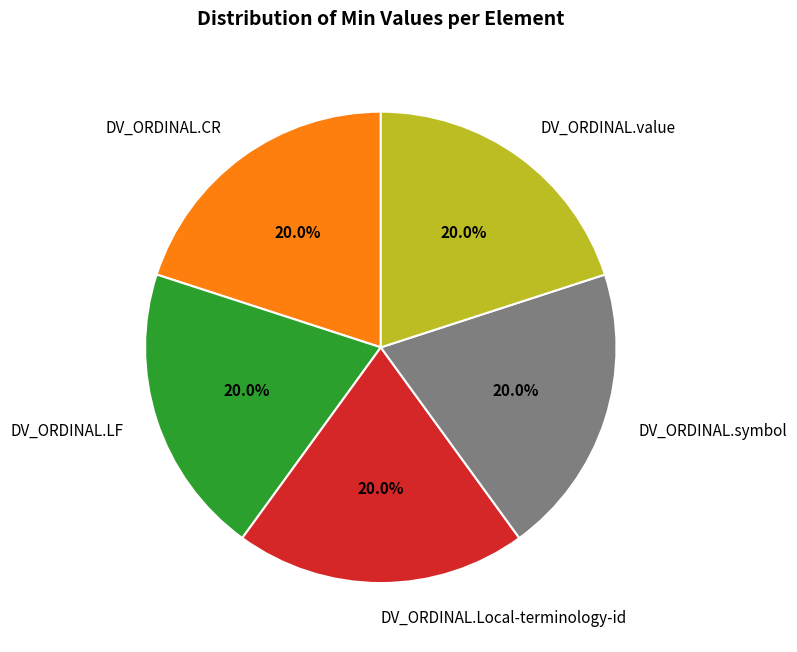

How many slices are in this pie chart?

5